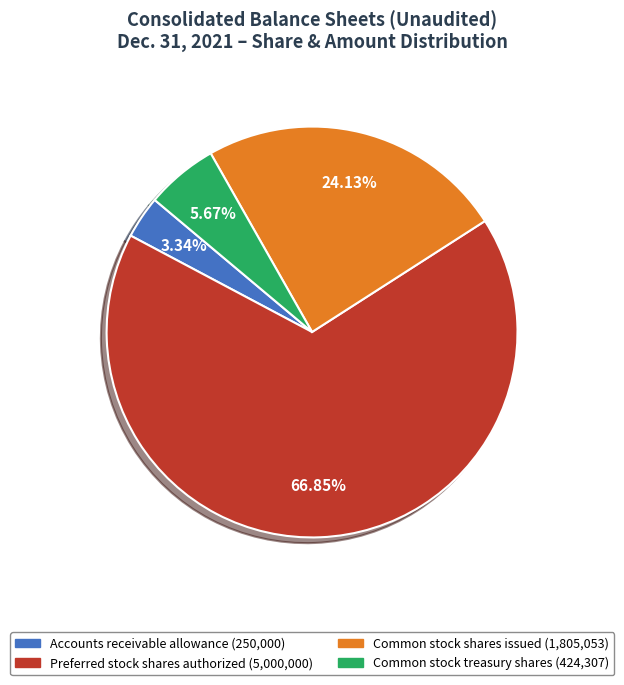

Is Preferred stock shares authorized the majority of the pie?

Yes